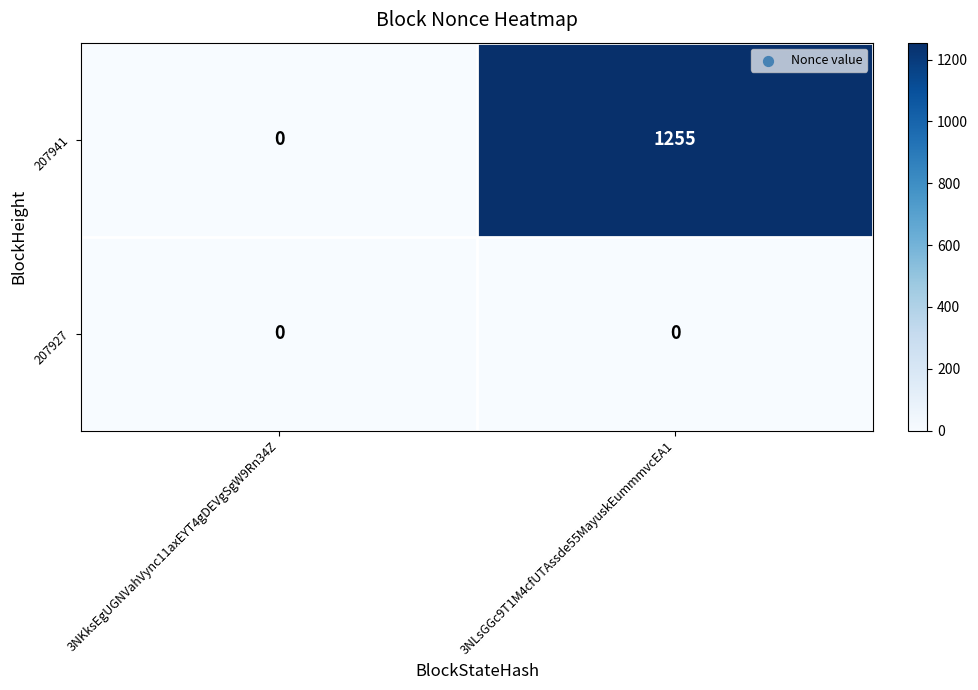

What is the total value across all series at 3NLsGGc9T1M4cfUTAssde55MayuskEummmvcEA1?

1255